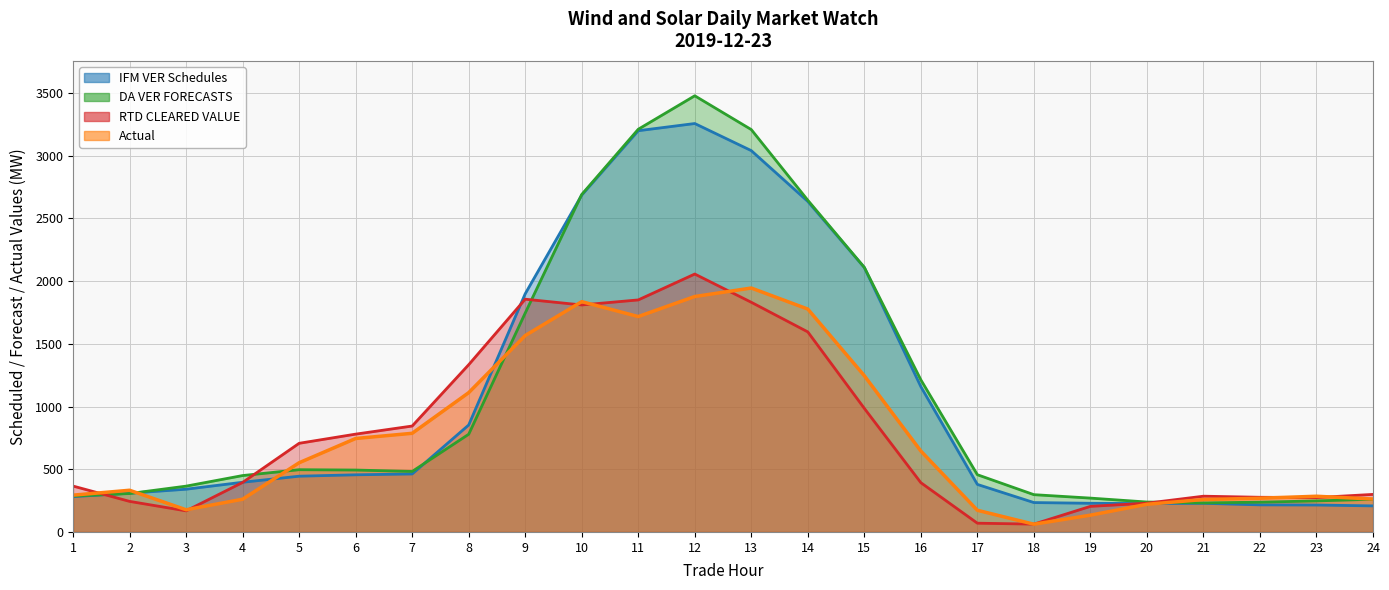

List the series in order of their peak value, lowest first.

Actual, RTD CLEARED VALUE, IFM VER Schedules, DA VER FORECASTS